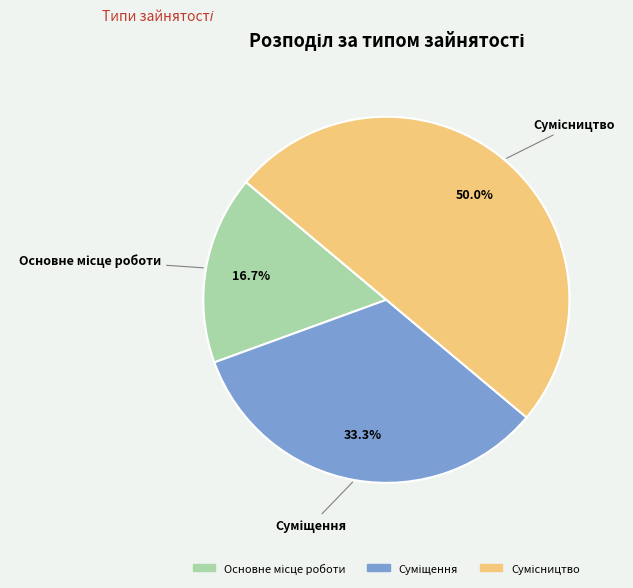

What is the total percentage of Суміщення and Основне місце роботи?

50.0%